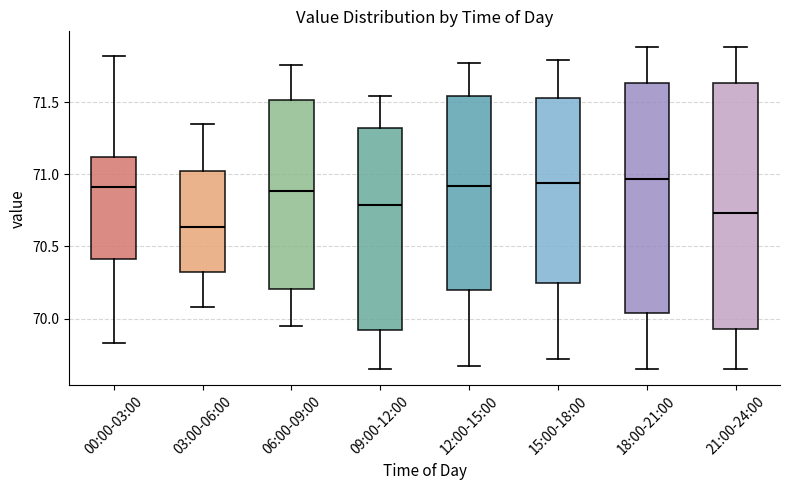

Which box has the lowest median line?

03:00-06:00